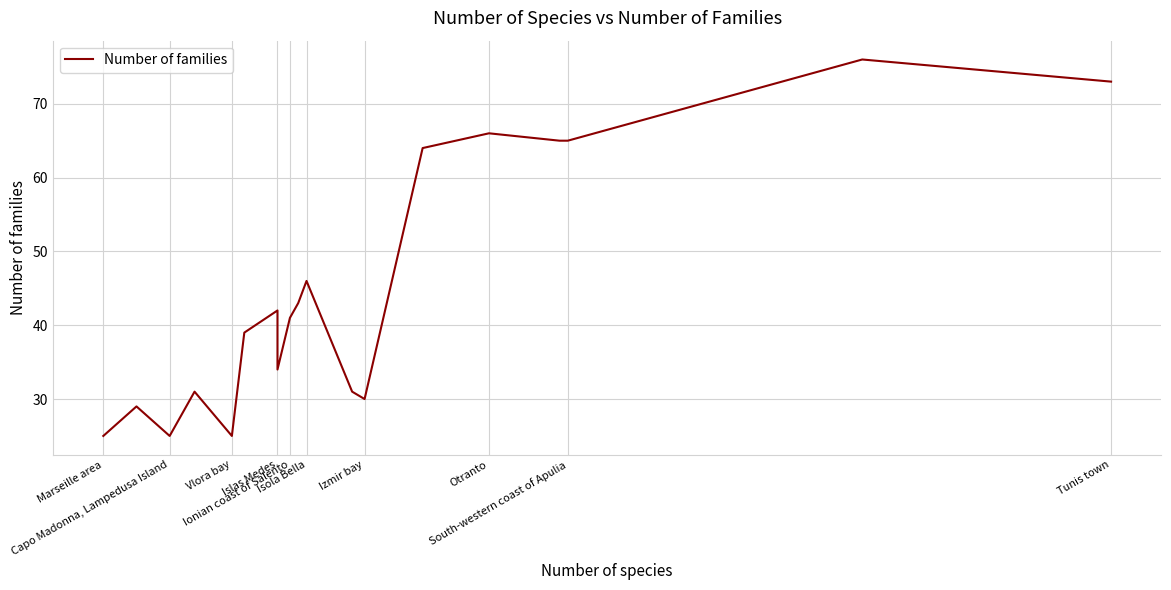

What is the value of the 19th point from the left?

73